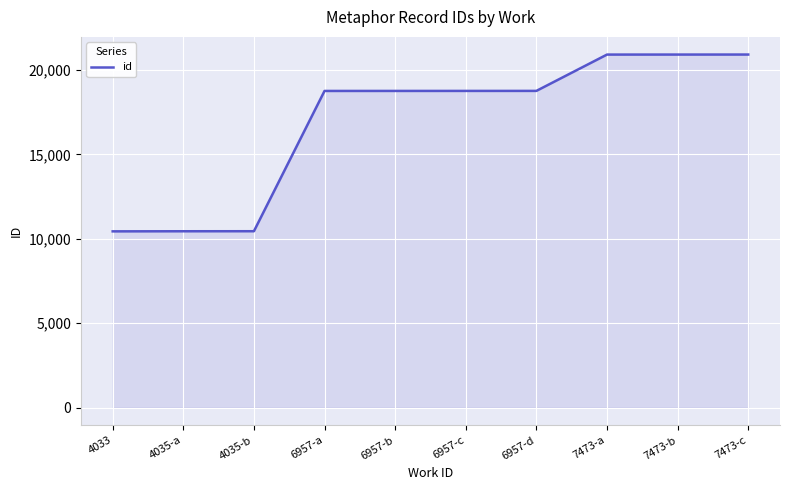

True or false: the data shows 20914 at 7473-c.

True